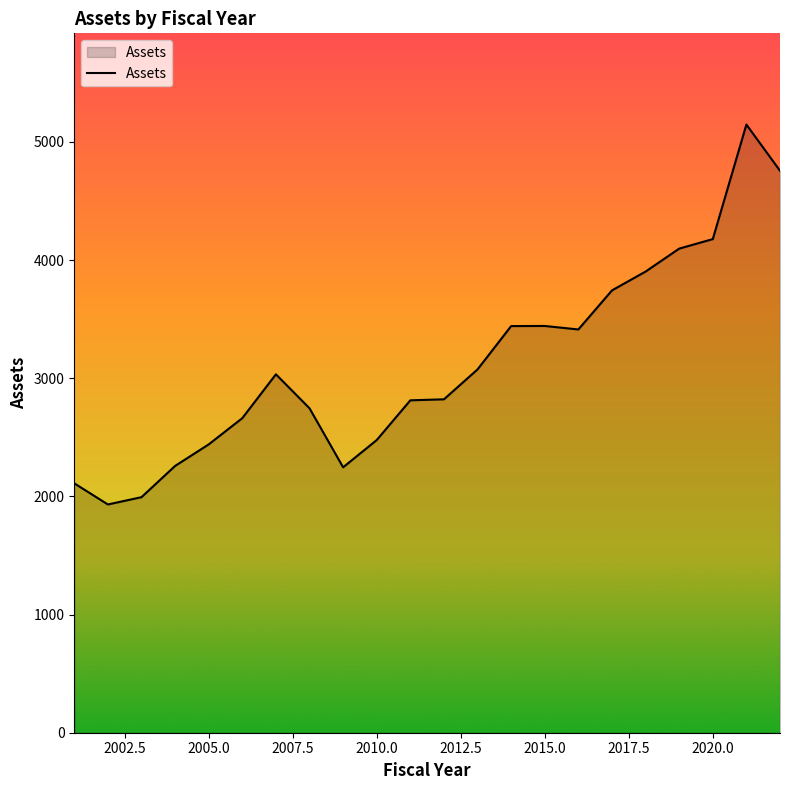

What is the maximum value shown in the chart?

5146.8